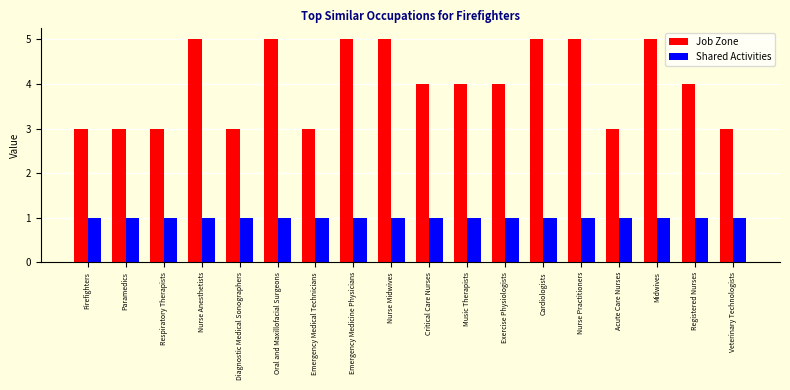

What position from the left is Acute Care Nurses?

15